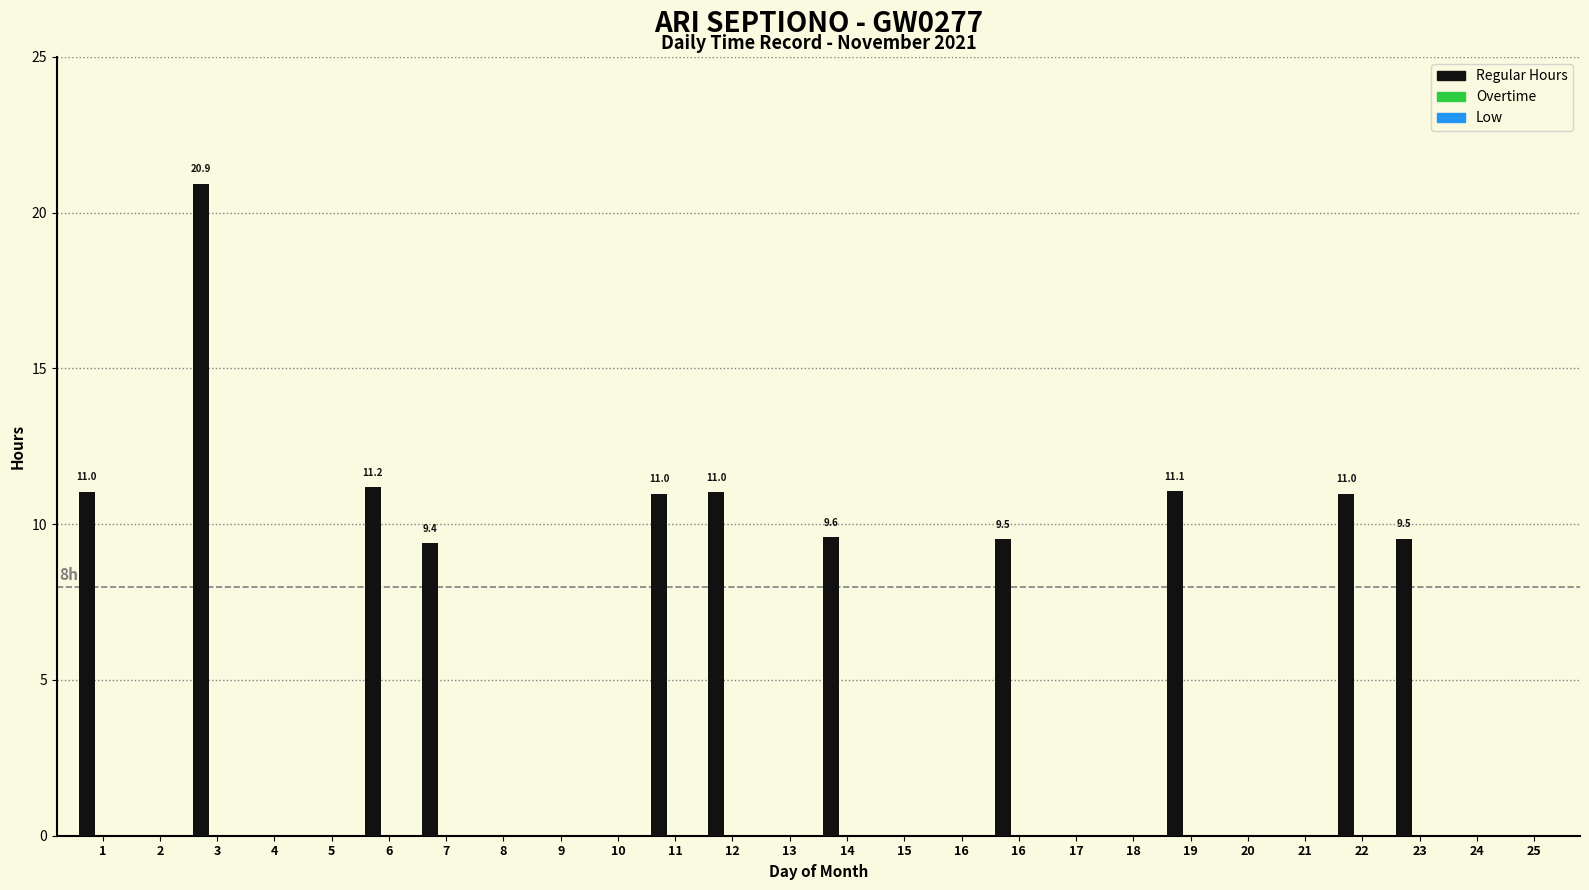

What is the maximum value shown in the chart?

20.9